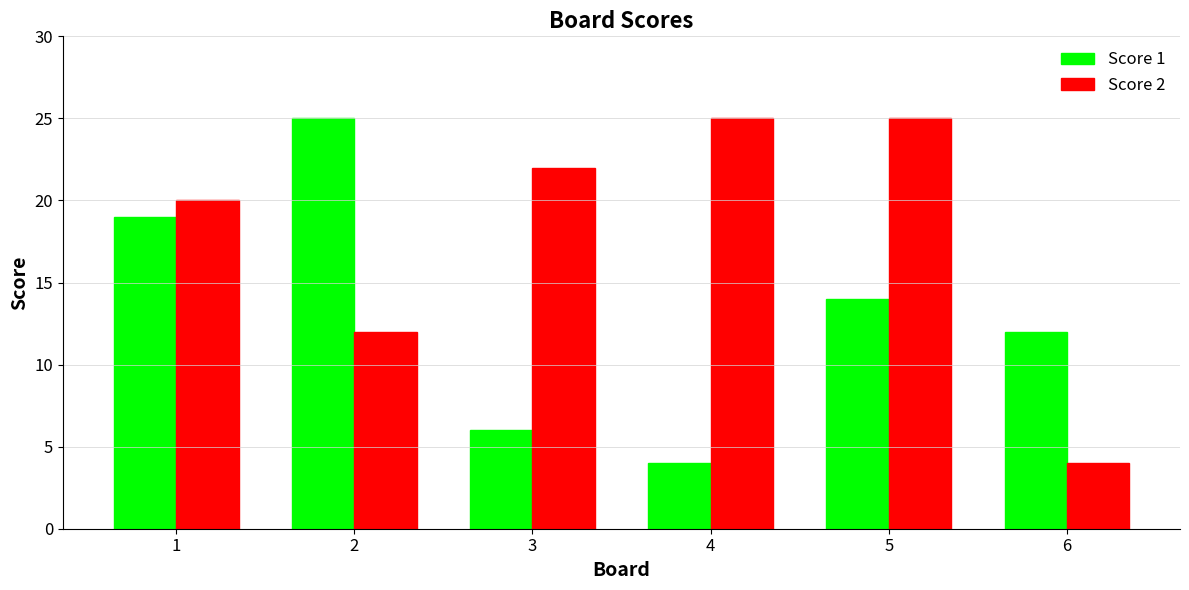

Reading right to left, what are all the values shown in this chart?

Score 1: 12	14	4	6	25	19
Score 2: 4	25	25	22	12	20